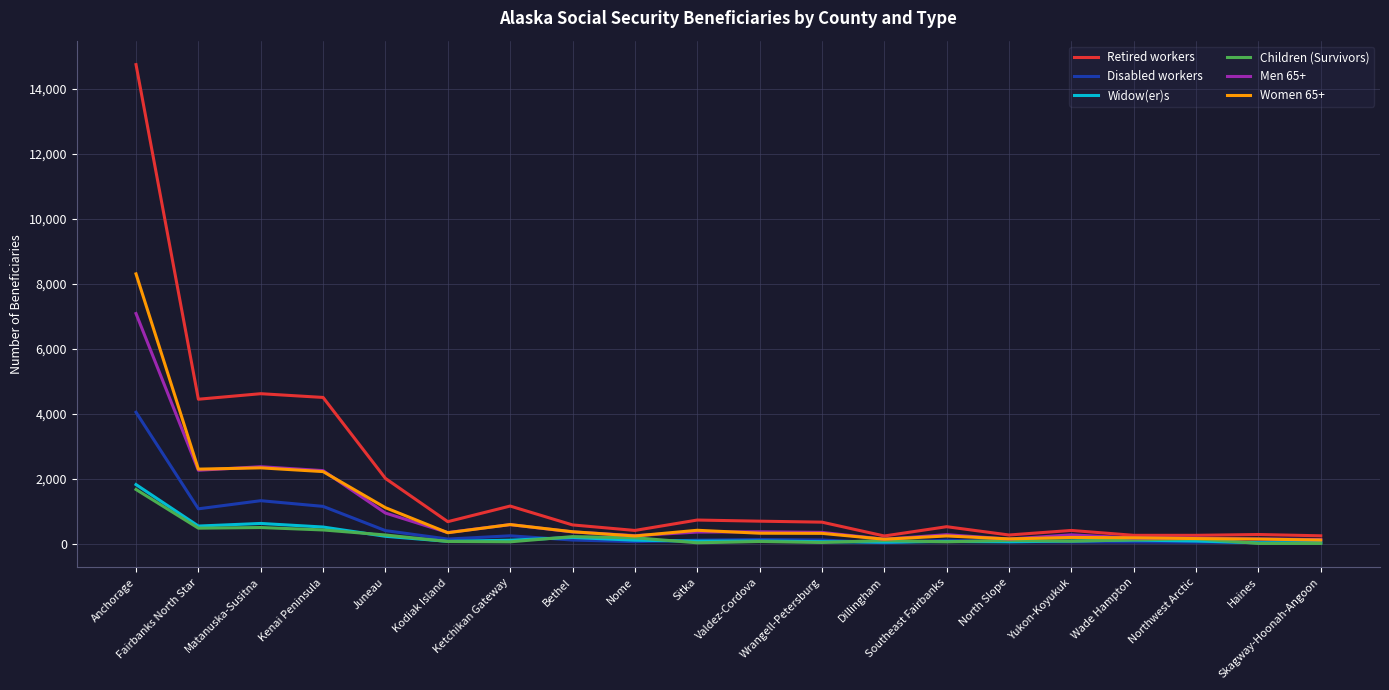

What is the maximum value shown in the chart?

14735